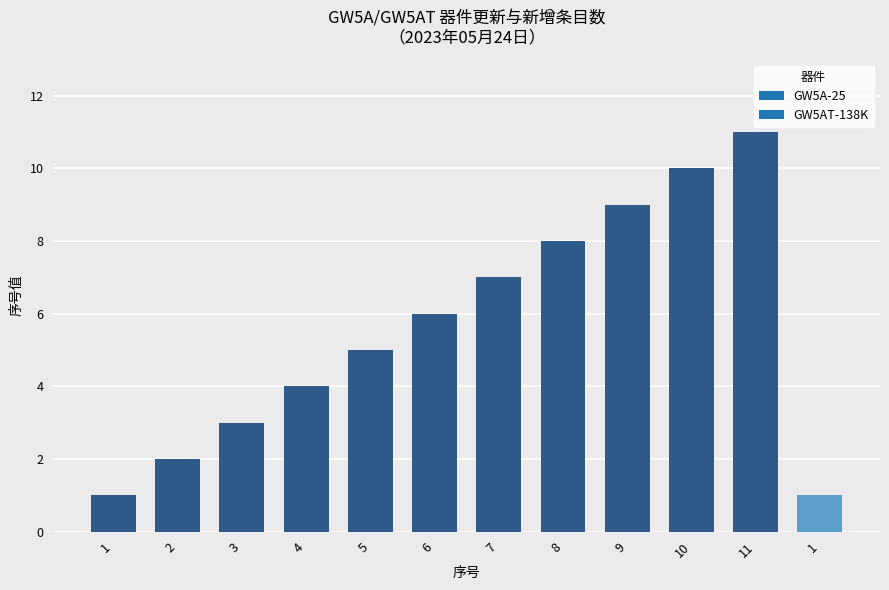

How many categories are shown in the chart?

12